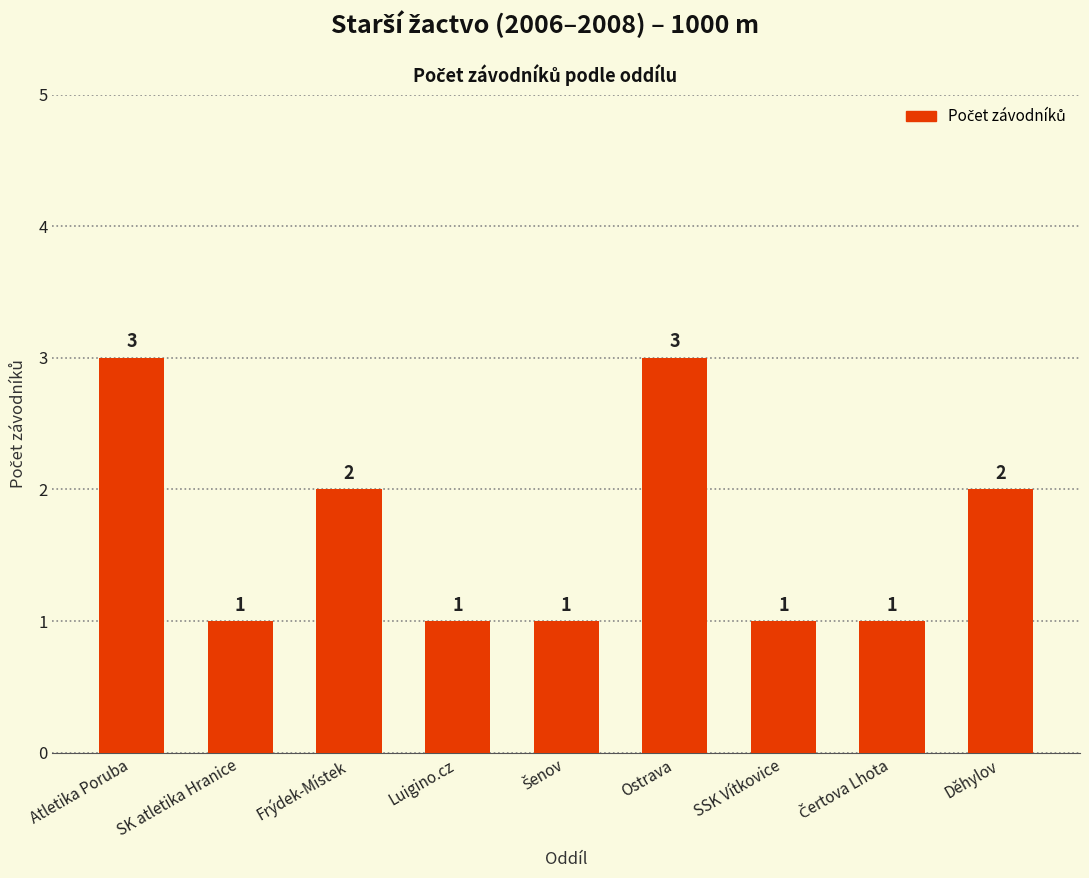

Read the value at Děhylov.

2